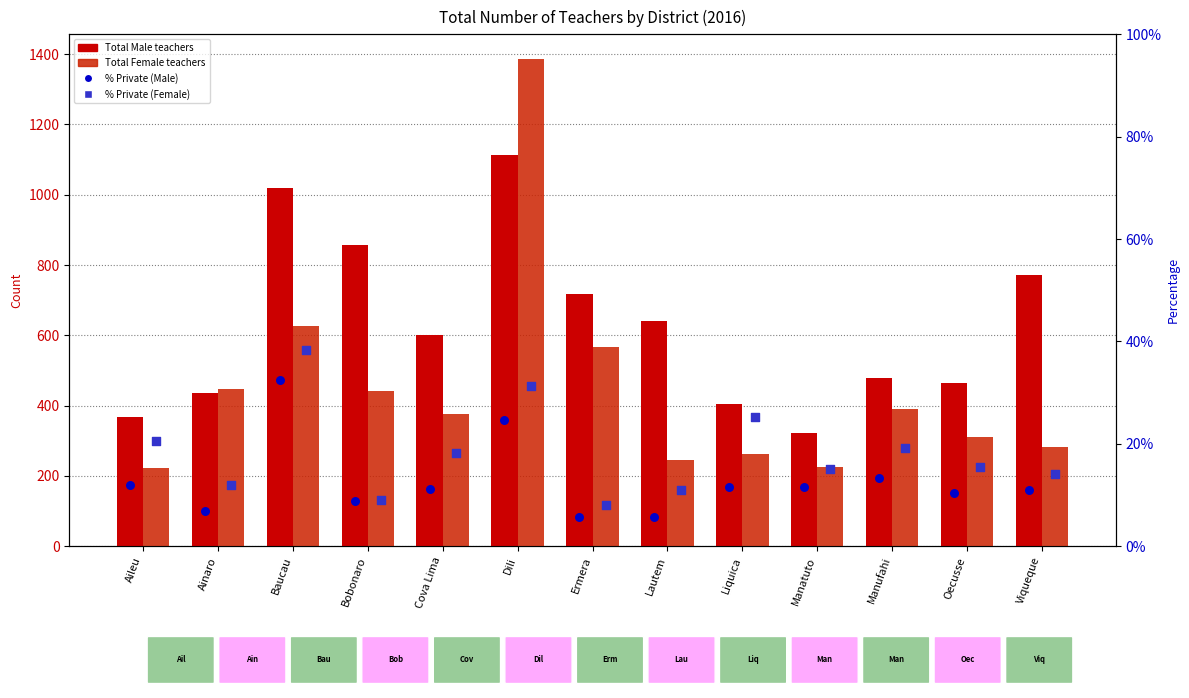

Which series has the largest total across all categories?

Total Male